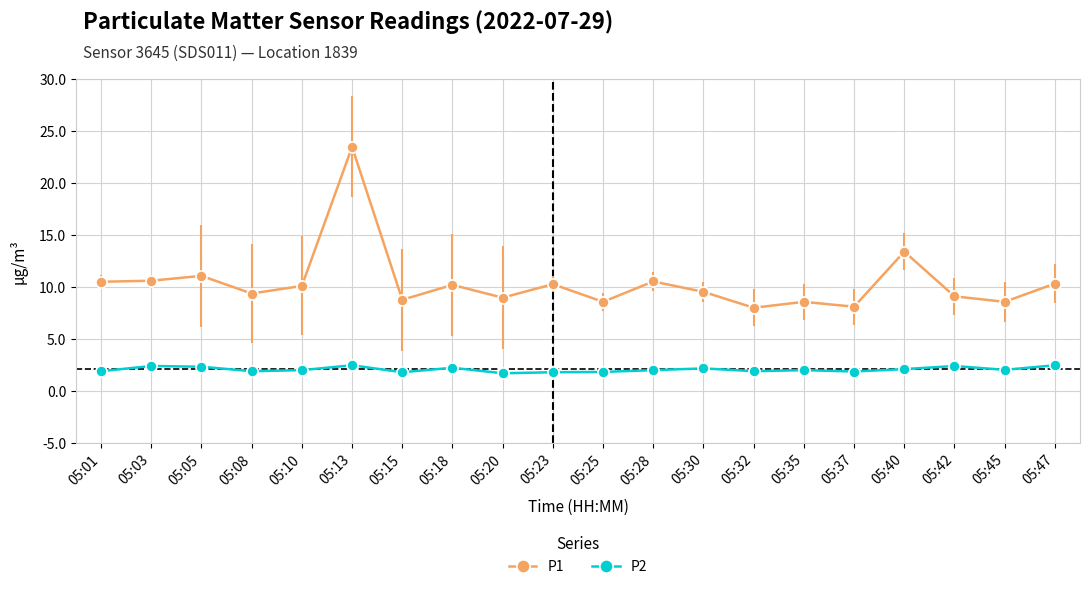

True or false: P2 has a value of 2.5 at 05:47.

True